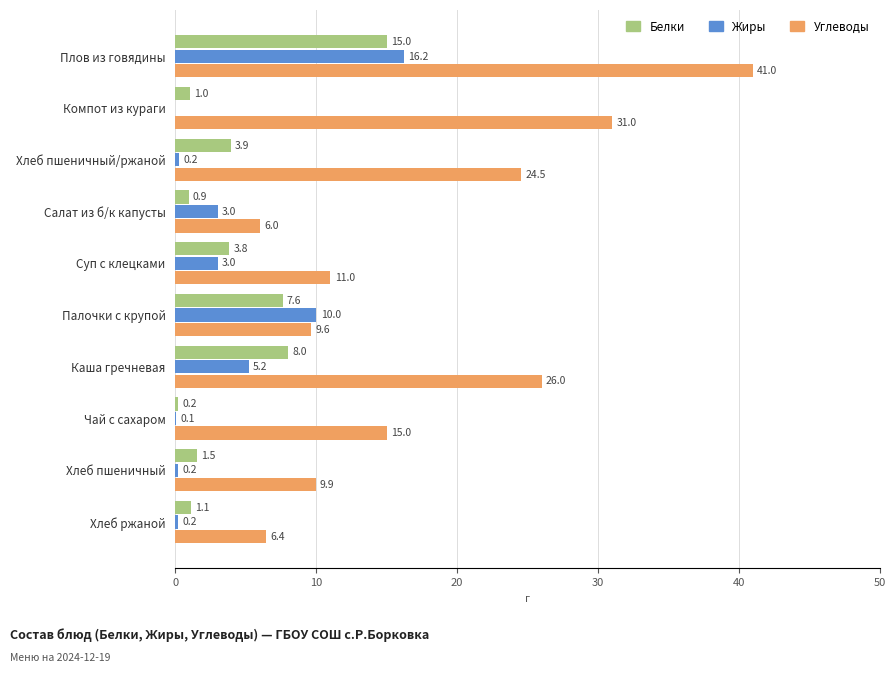

What is the maximum value shown in the chart?

41.0